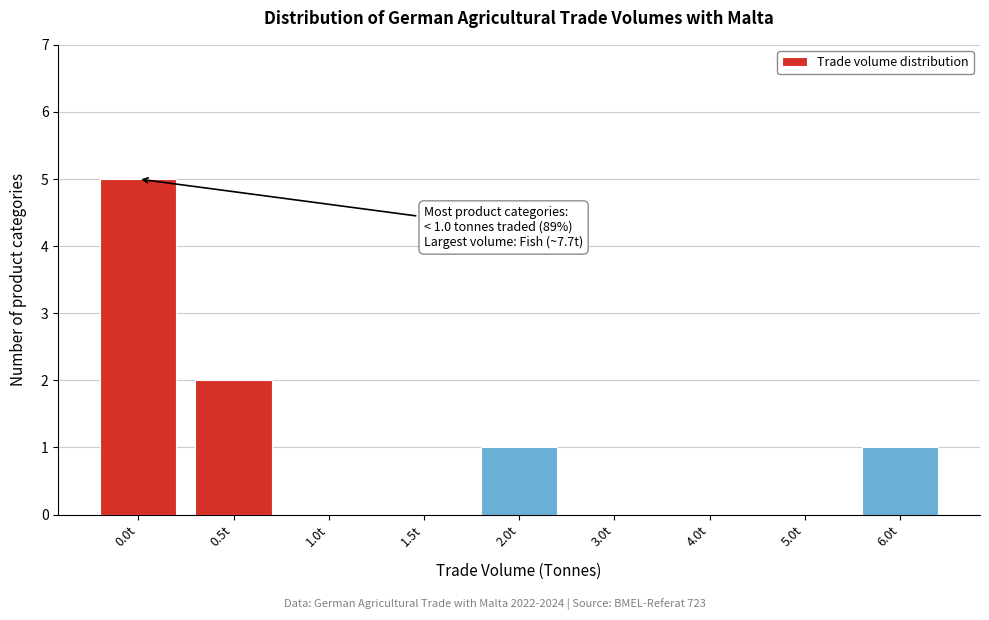

Reading left to right, transcribe all the data shown in this chart.

0.0t=5	0.5t=2	1.0t=0	1.5t=0	2.0t=1	3.0t=0	4.0t=0	5.0t=0	6.0t=1